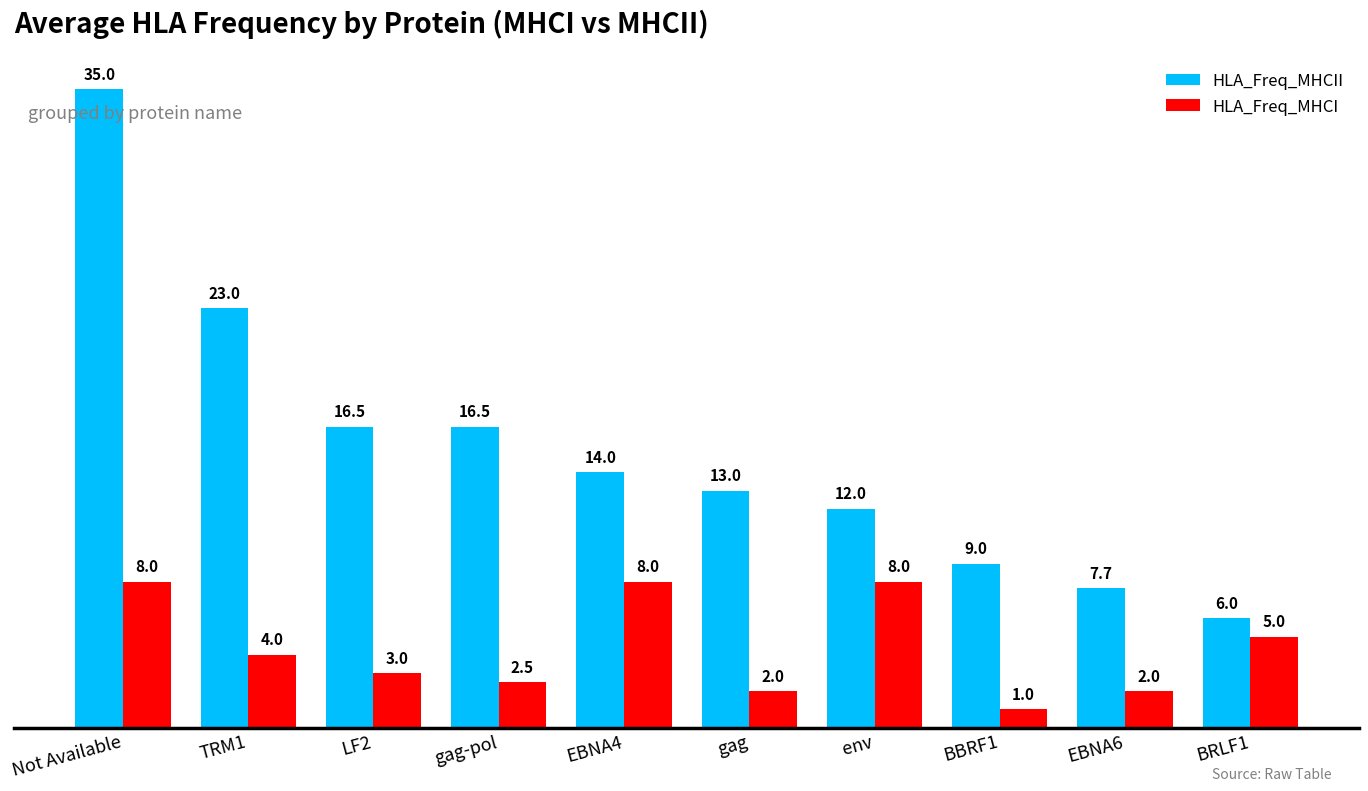

List the series in order of their overall mean, highest first.

HLA_Freq_MHCII, HLA_Freq_MHCI